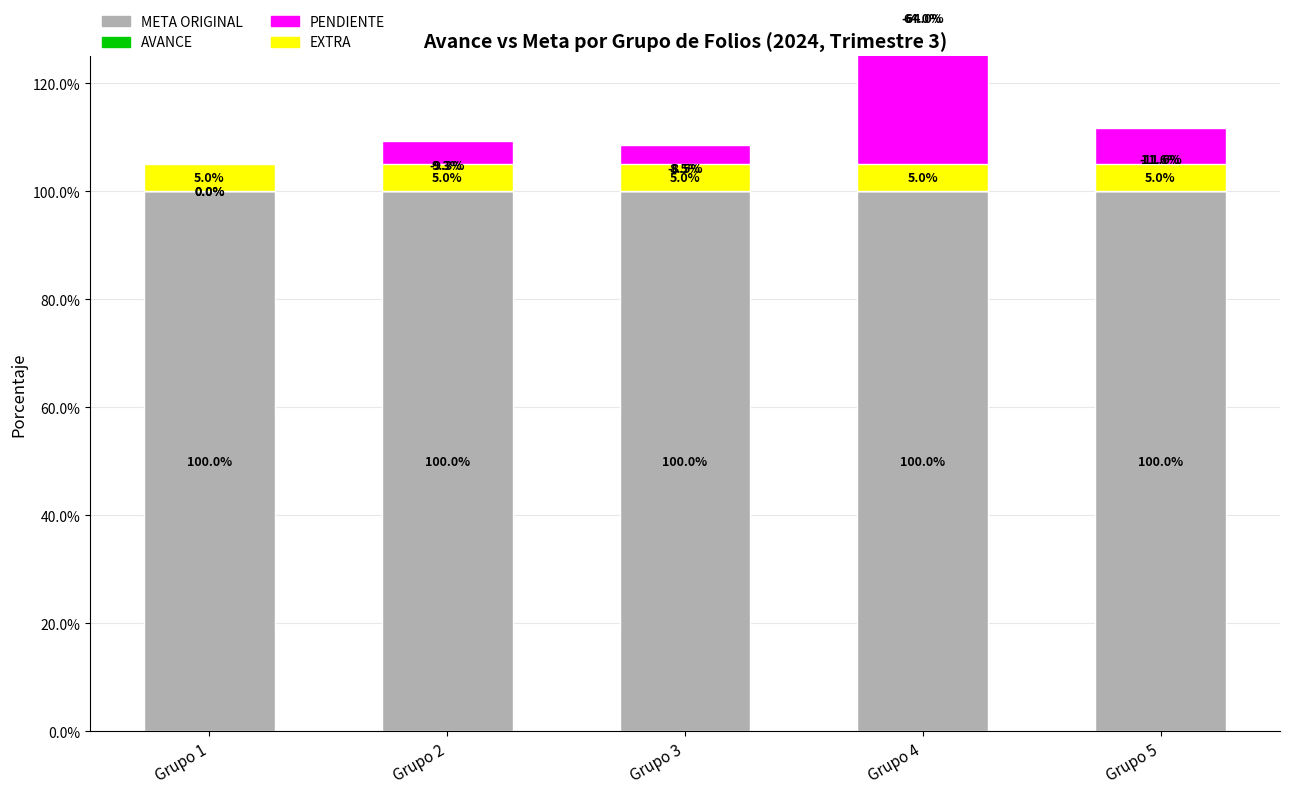

Which series has the largest range (max minus min)?

AVANCE